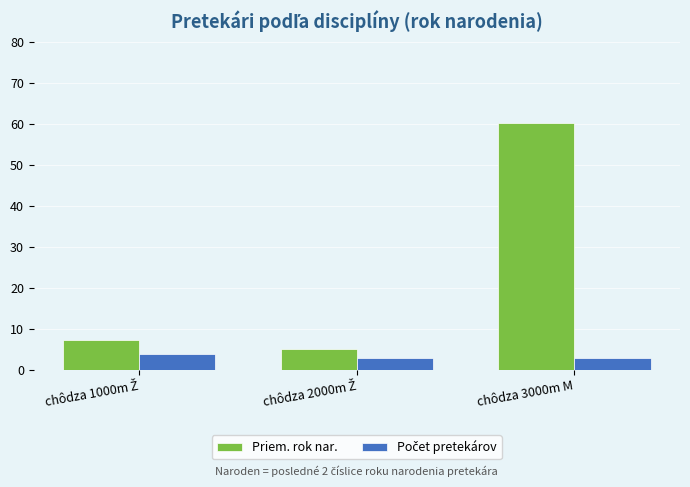

Which series has the widest spread of values?

Priem. rok nar.